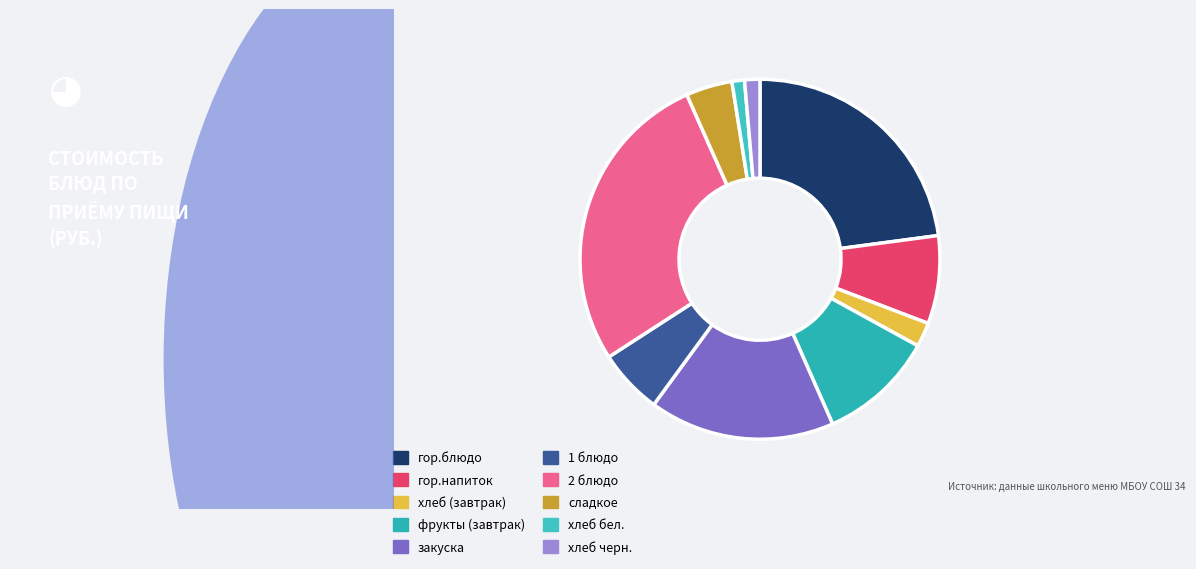

Does 2 блюдо account for over 50% of the chart?

No